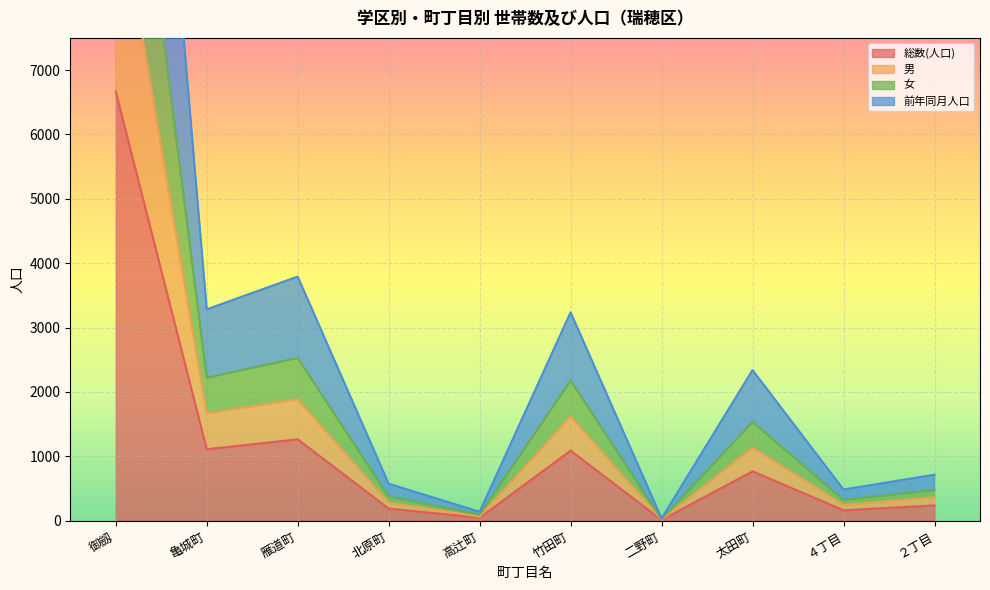

Where is the first local maximum for 前年同月人口?

雁道町